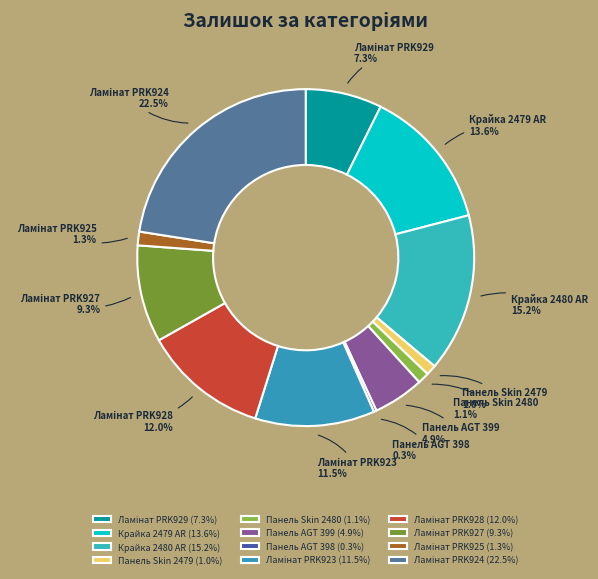

Is there any slice that represents more than half of the pie?

No